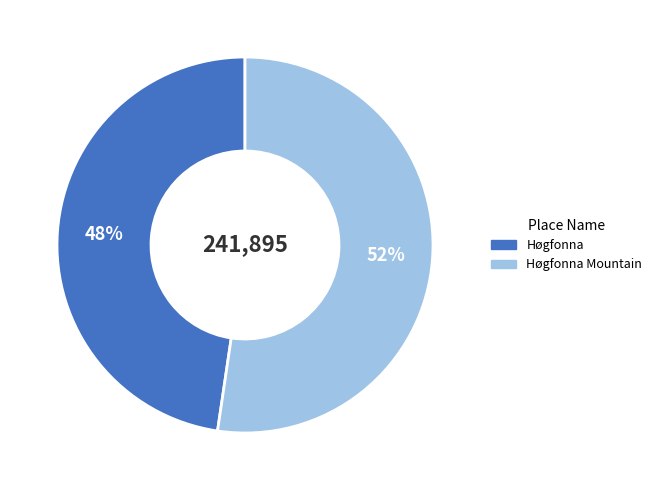

To the nearest percent, what is the average slice percentage?

50%